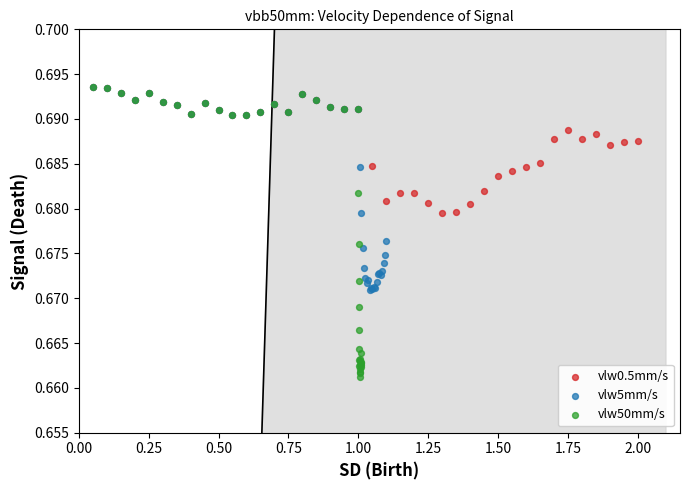

Which series has the widest spread of Y values?

vlw50mm/s